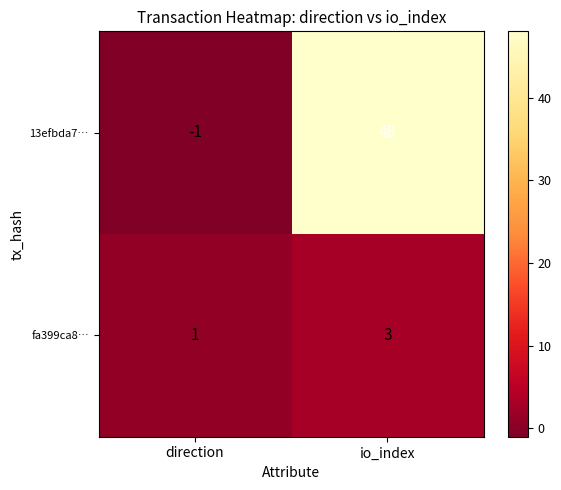

Which label corresponds to the largest value in the chart?

io_index